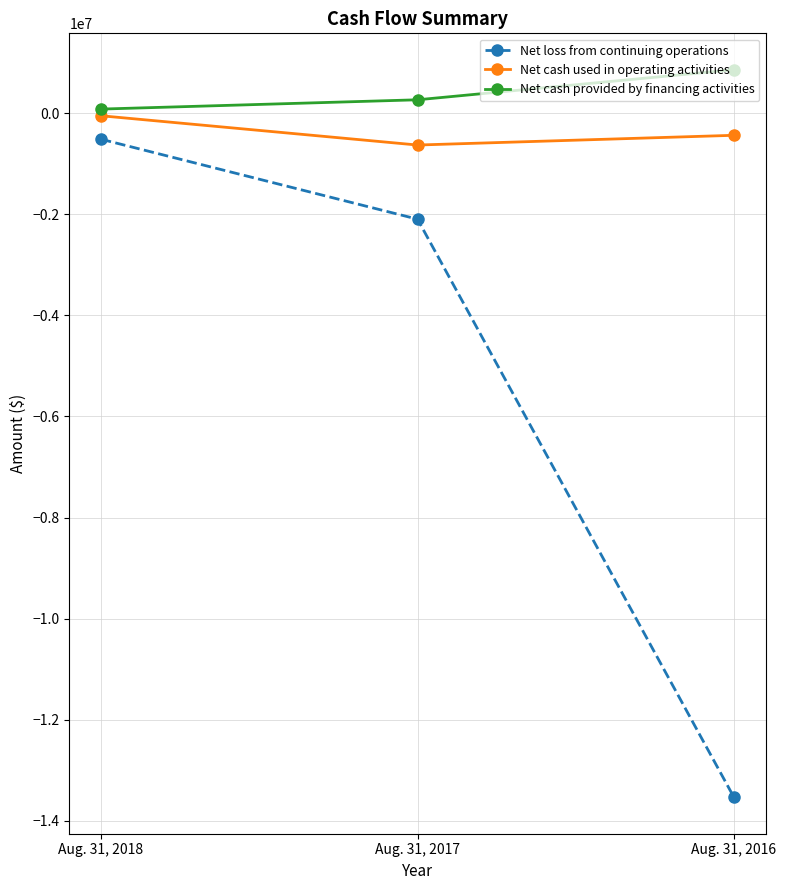

What value does the Net loss from continuing operations series have at Aug. 31, 2016, to the nearest 10?

-13534300